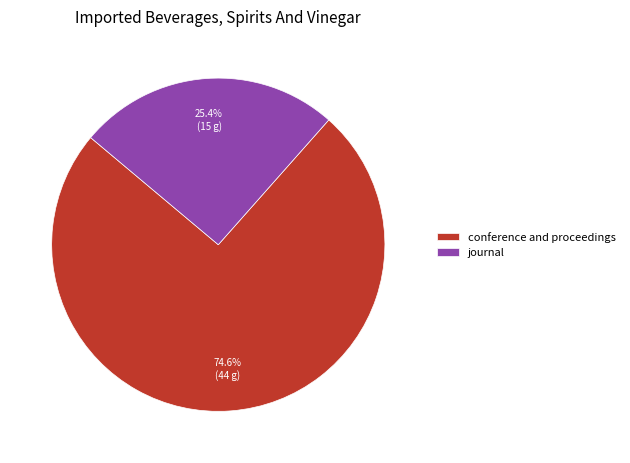

To the nearest percent, what is the combined percentage of journal and conference and proceedings?

100%